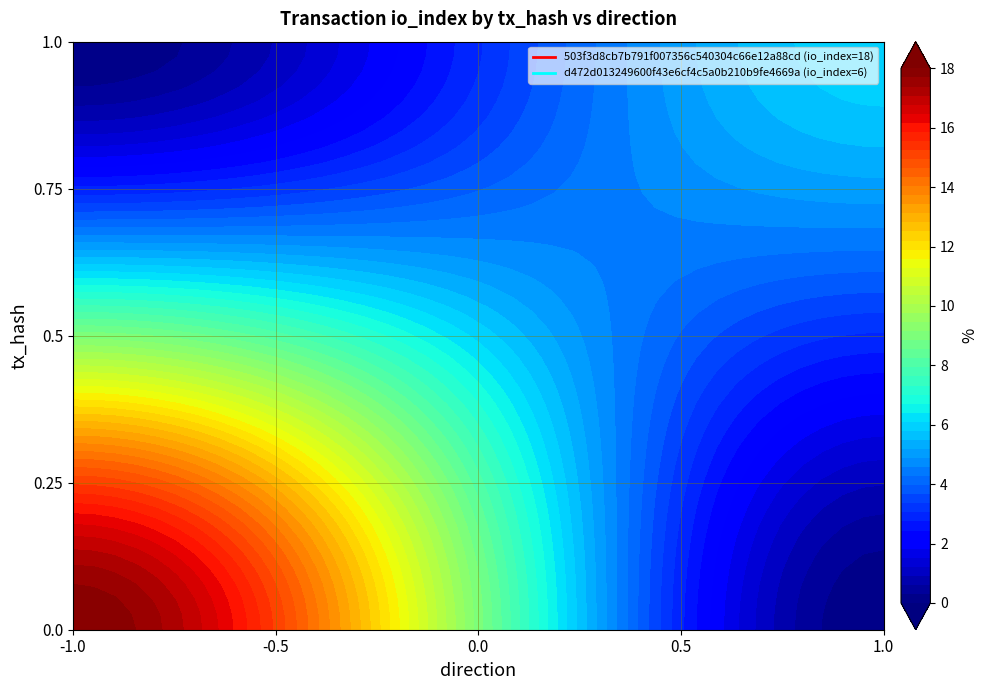

Reading left to right, extract all data points from this chart.

503f3d8cb7b791f007356c540304c66e12a88cd: direction=-1	io_index=18
d472d013249600f43e6cf4c5a0b210b9fe4669a: direction=1	io_index=6